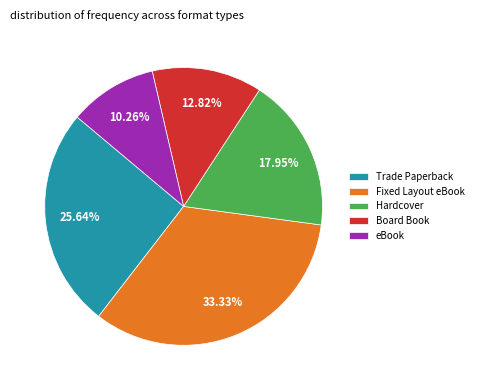

The Board Book slice represents 22% of the pie. True or false?

False